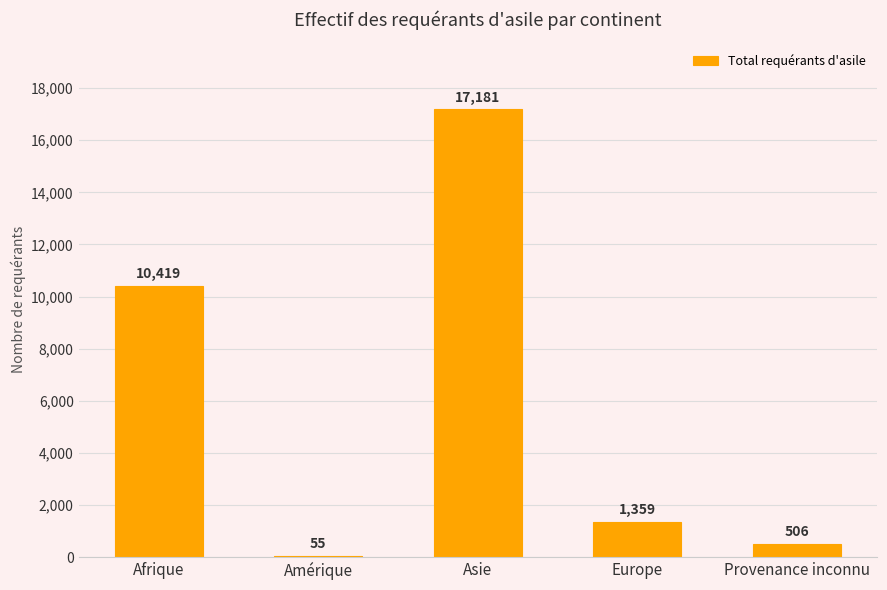

What is the ratio of the value at Afrique to the value at Europe?

7.7